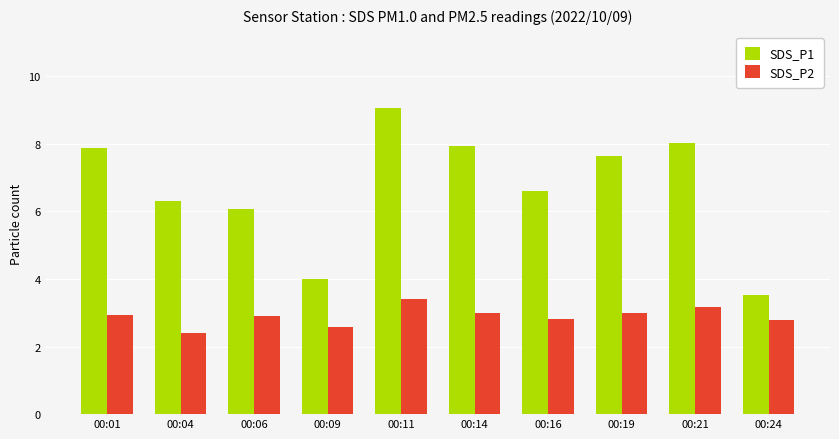

Which series changed the most between 00:01 and 00:04?

SDS_P1